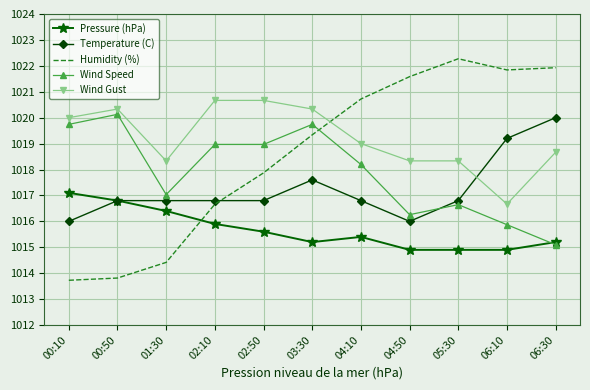

List the series in order of their overall mean, highest first.

Wind Gust, Humidity (%), Wind Speed, Temperature (C), Pressure (hPa)